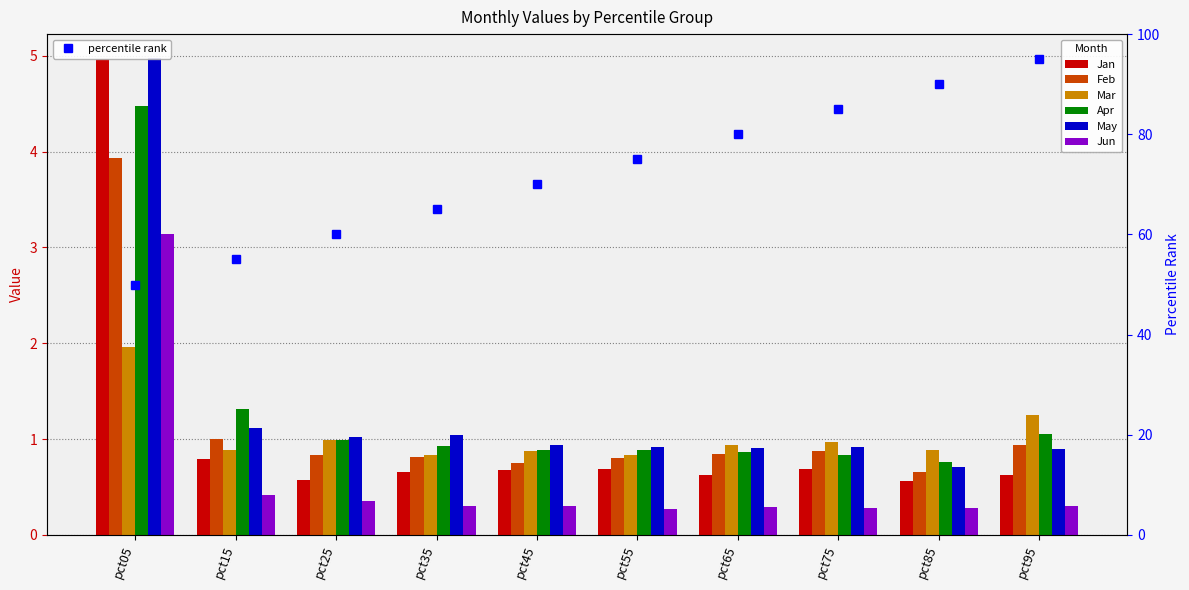

What is the difference between the highest and lowest values at pct55?

0.6